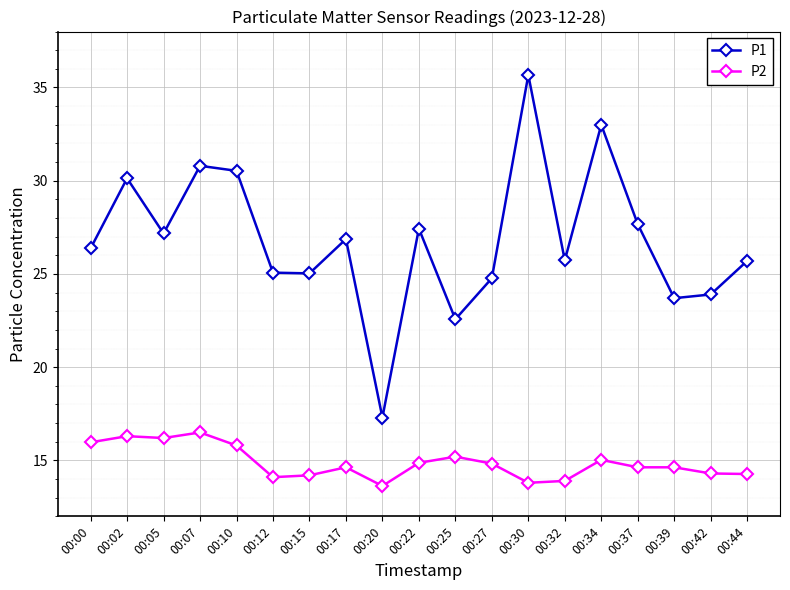

The P2 series shows 21.3 at 00:10. True or false?

False